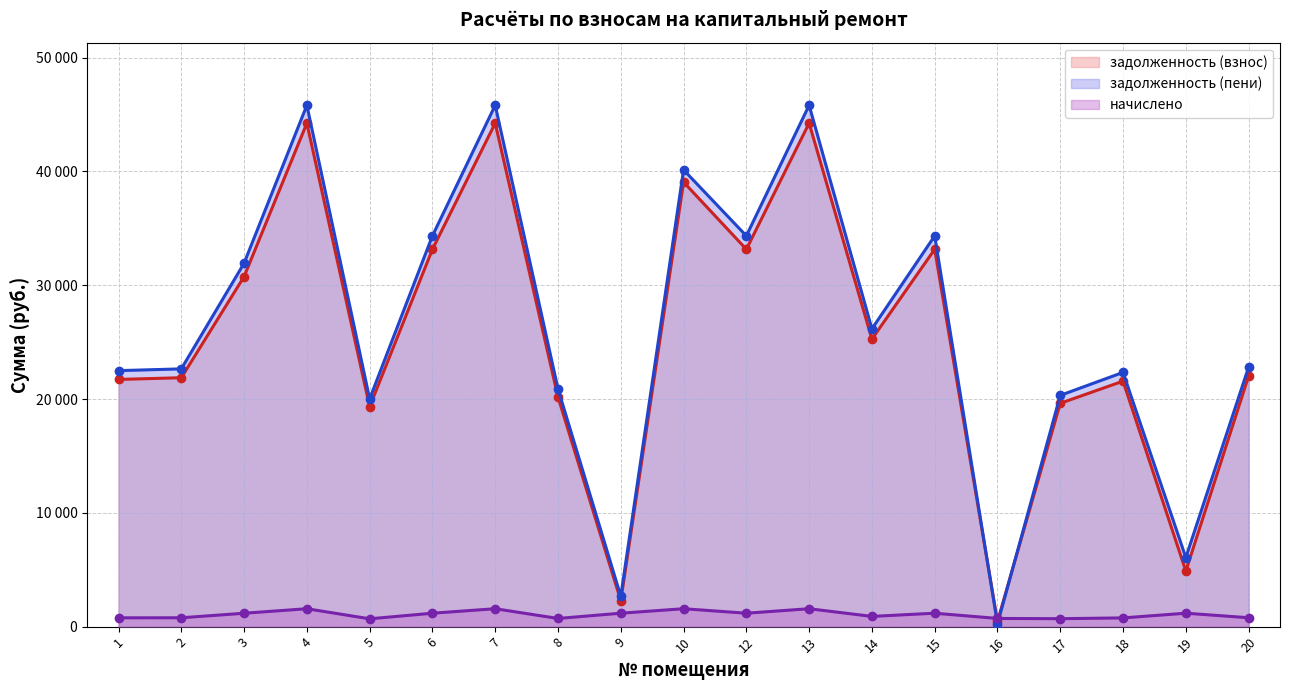

The value of задолженность (пени) at 20 is 22803.2. True or false?

True